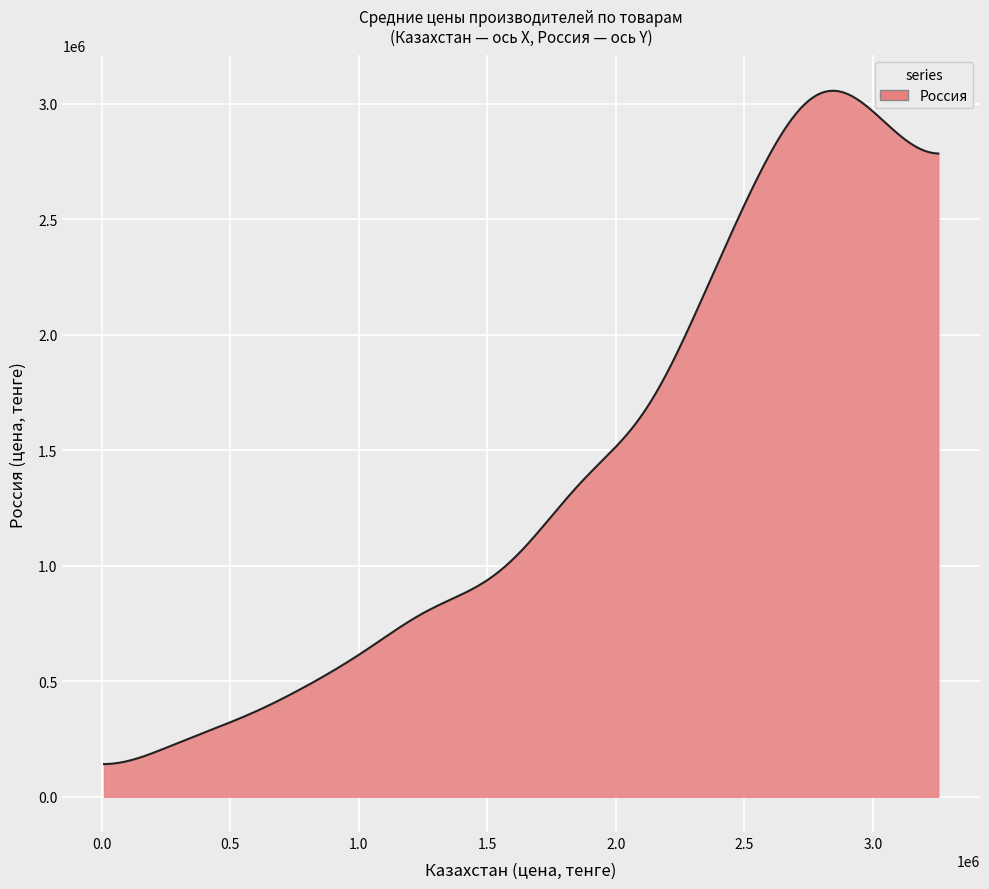

What is the smallest value displayed?

141319.6